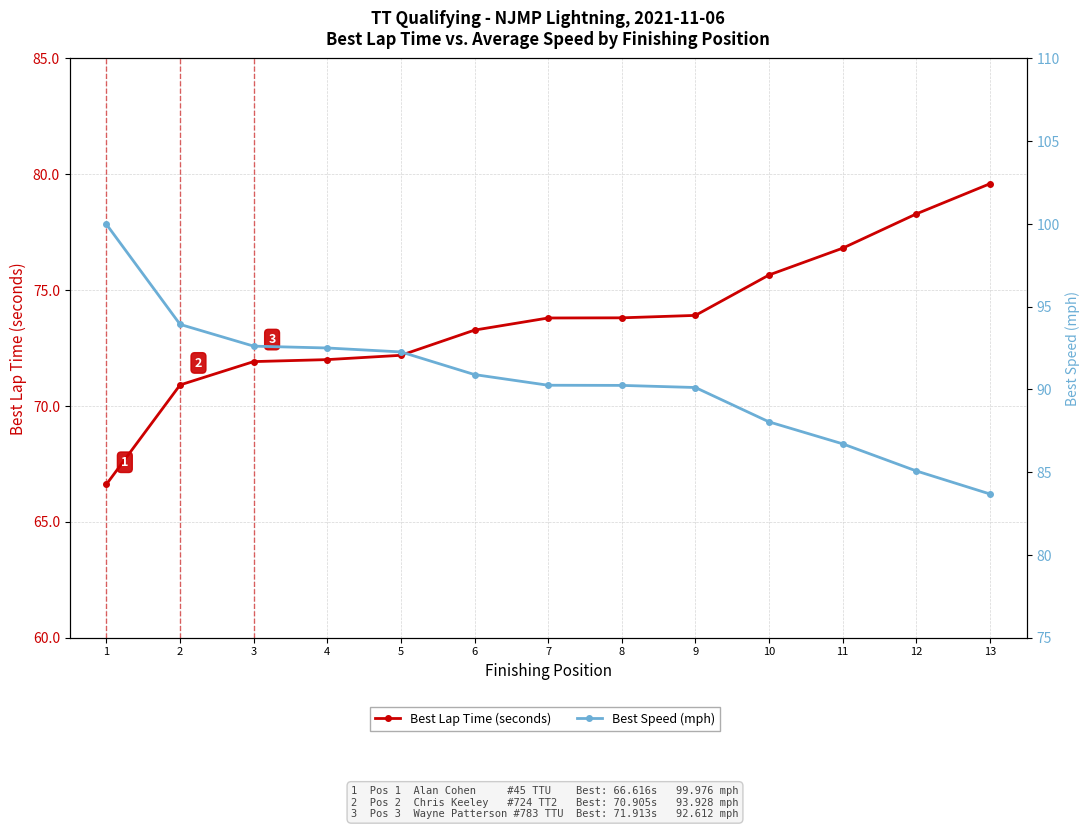

Reading left to right, extract all data points from this chart.

Best Lap Time (seconds): 66.6	70.9	71.9	72.0	72.2	73.3	73.8	73.8	73.9	75.7	76.8	78.3	79.6
Best Speed (mph): 100.0	93.9	92.6	92.5	92.3	90.9	90.2	90.2	90.1	88.0	86.7	85.1	83.7